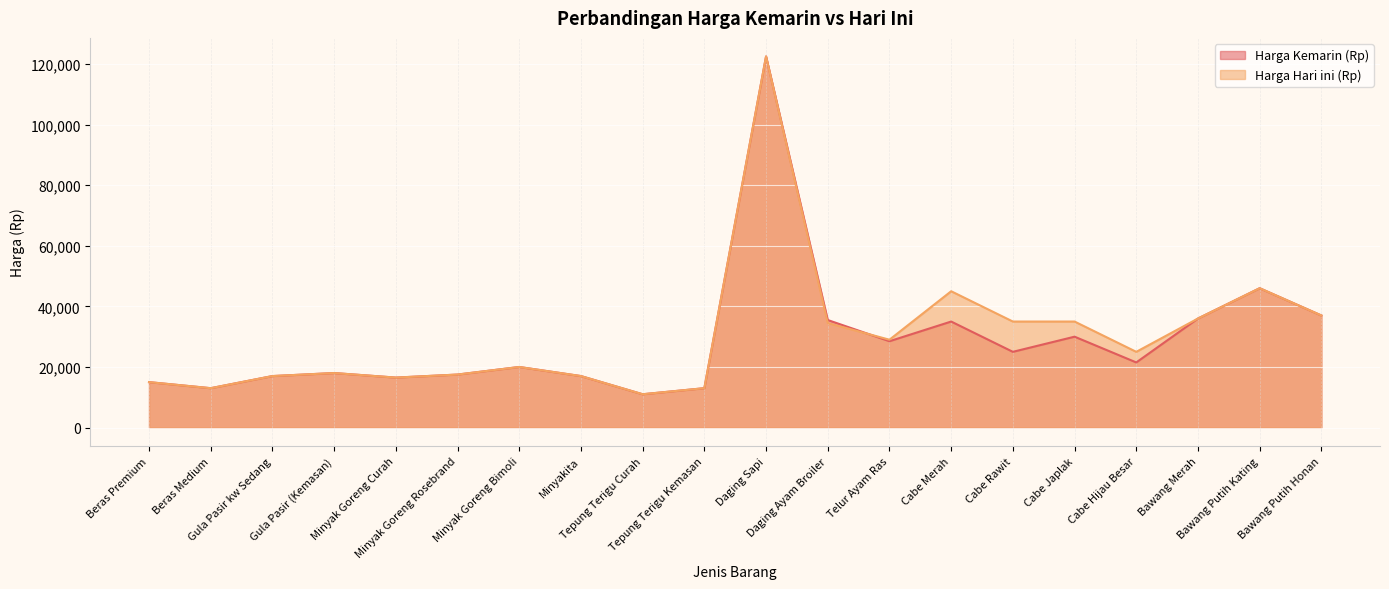

True or false: Harga Hari ini (Rp) has more than 1 points higher than both neighbors.

True